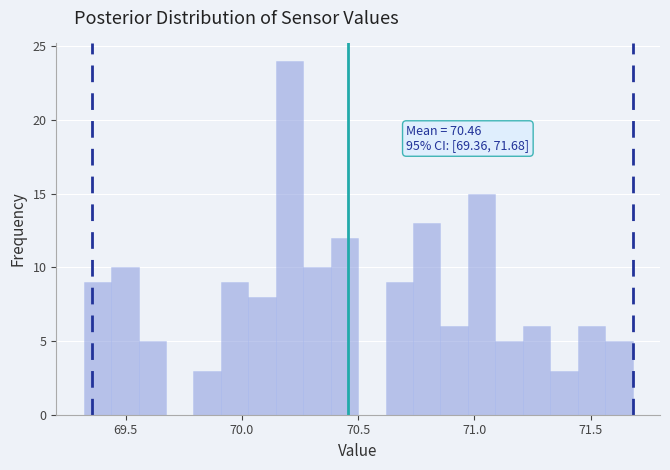

Around what value on the x-axis is the tallest bar? Give the approximate position of its centre, as read against the axis.

70.20